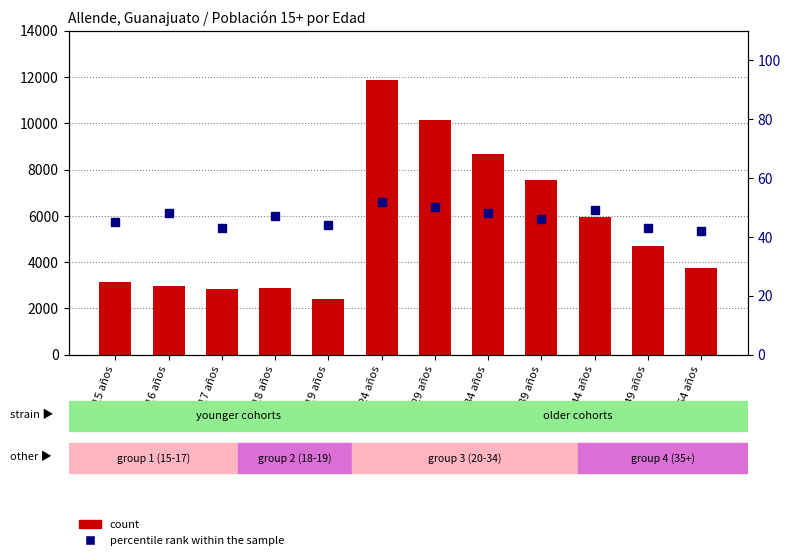

What position from the left is 30 - 34 años?

8